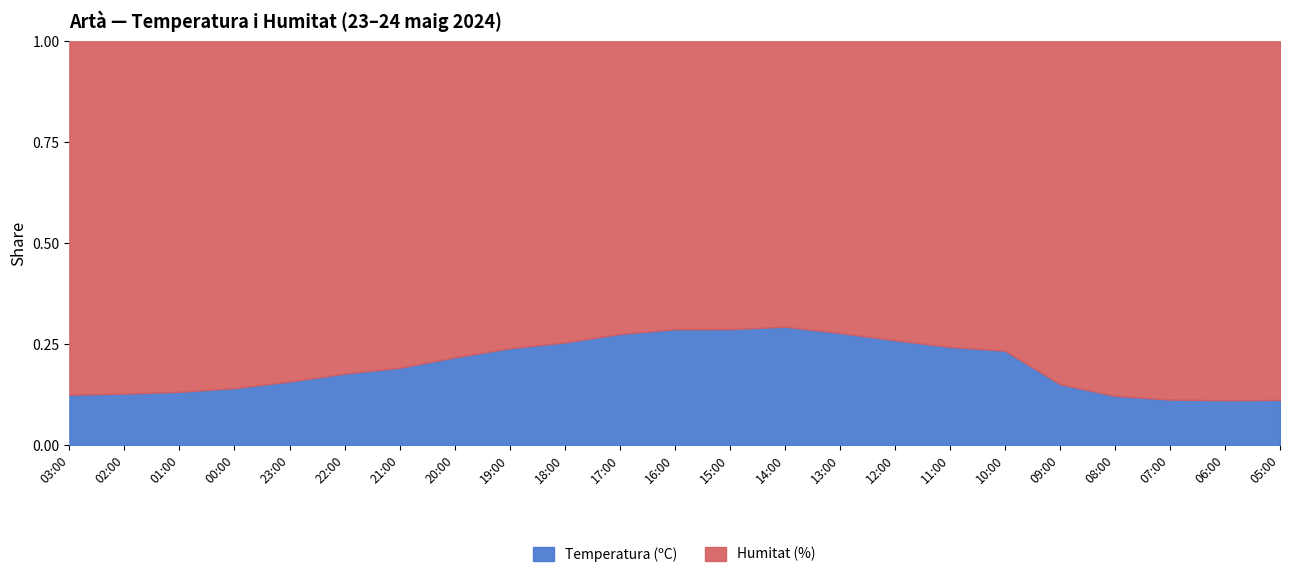

Where is the first local maximum for Humitat (%)?

08:00